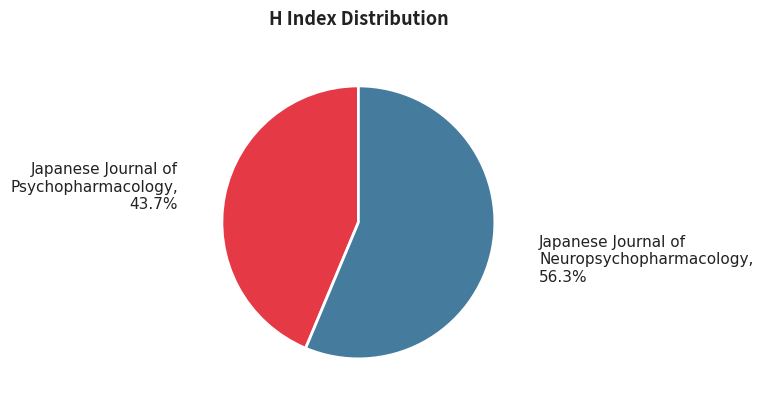

To the nearest percent, what is the average slice percentage?

50%